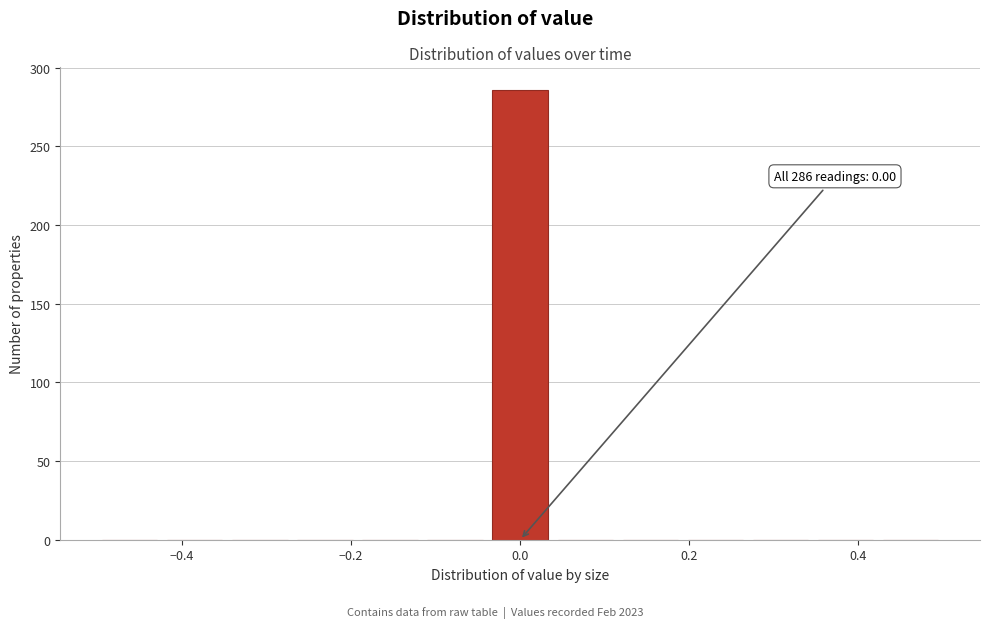

Around what value on the x-axis is the tallest bar? Give the approximate position of its centre, as read against the axis.

0.00